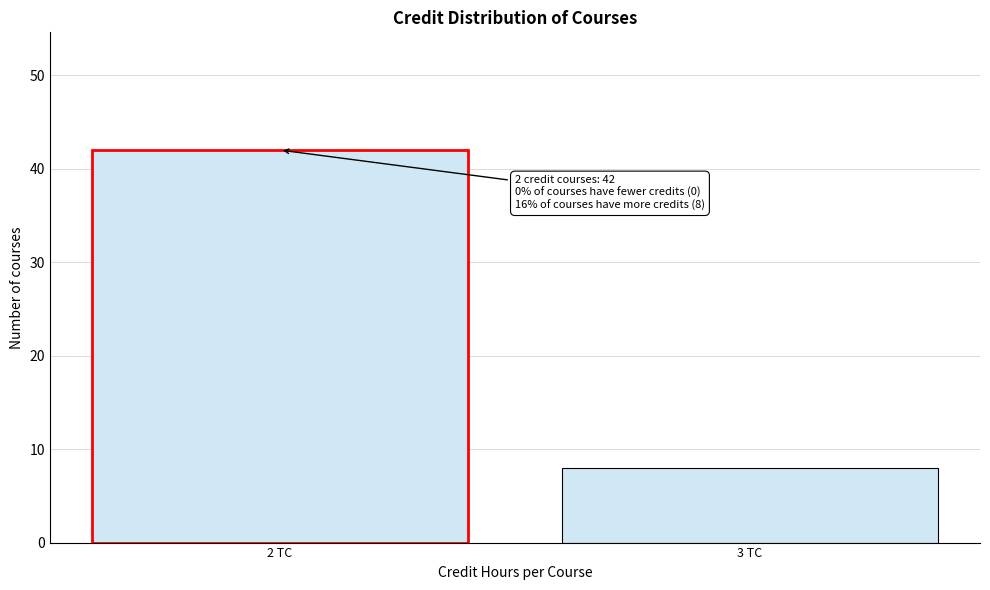

Reading left to right, list all the values displayed in this chart.

2 TC=42	3 TC=8